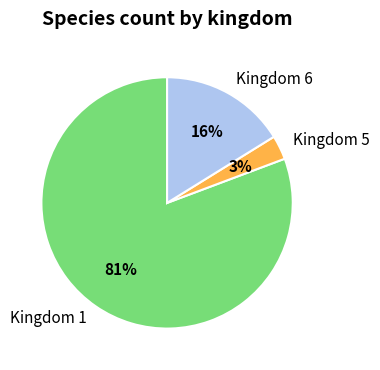

To the nearest percent, what portion does Kingdom 1 represent?

81%